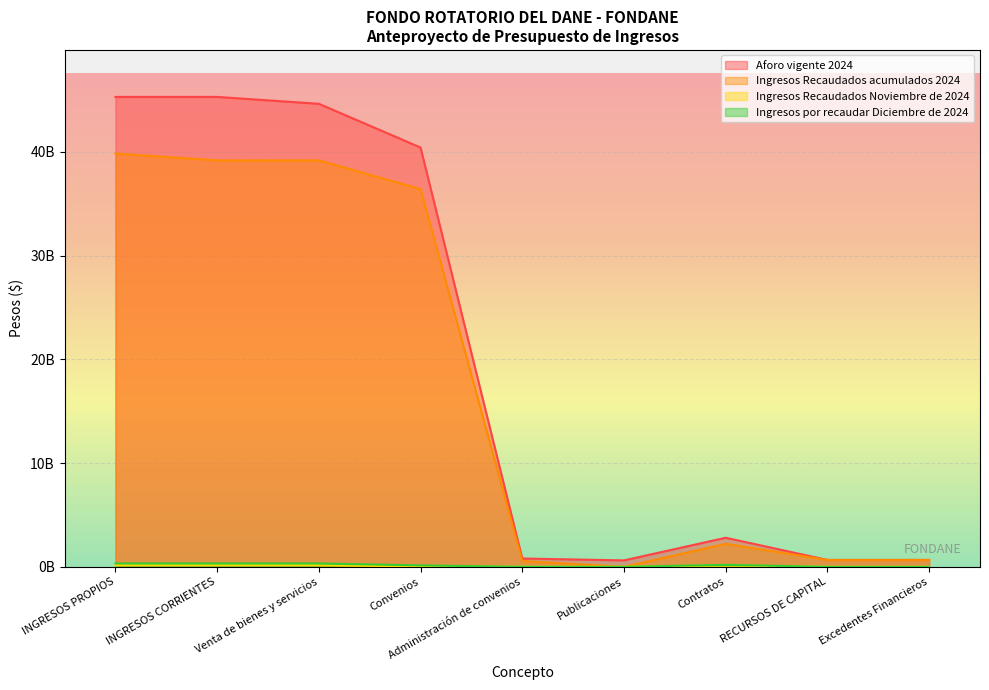

What is the difference between the highest and lowest values at Venta de bienes y servicios?

44463366837.8